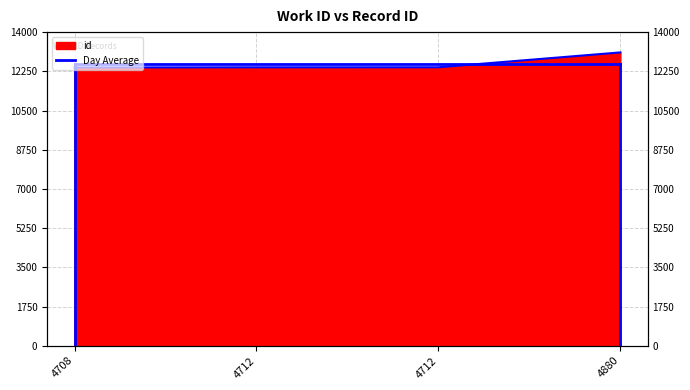

How many values are below 12430?

2